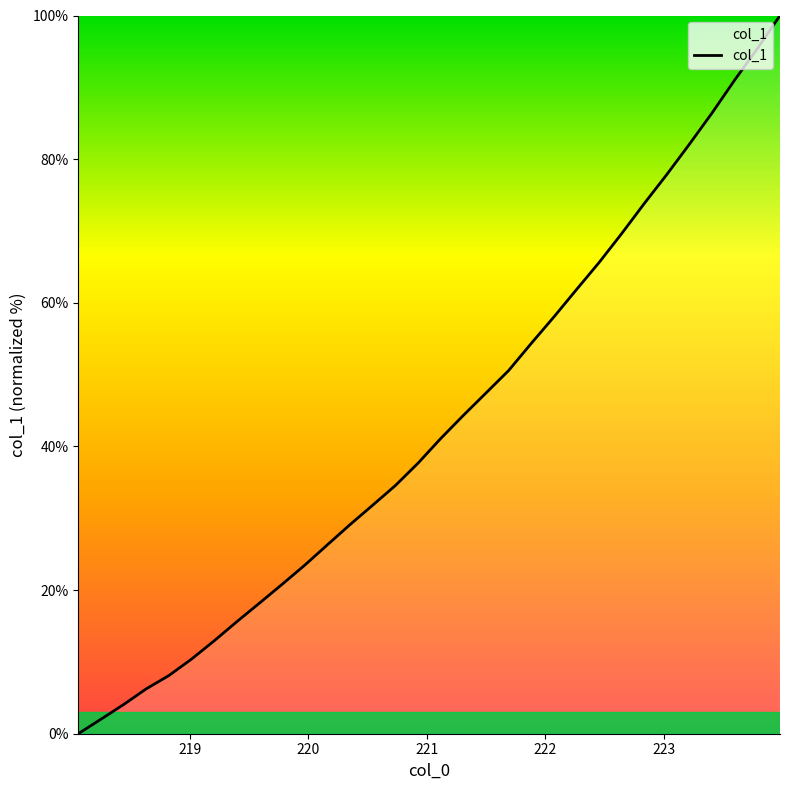

What is the maximum value shown in the chart?

100.0